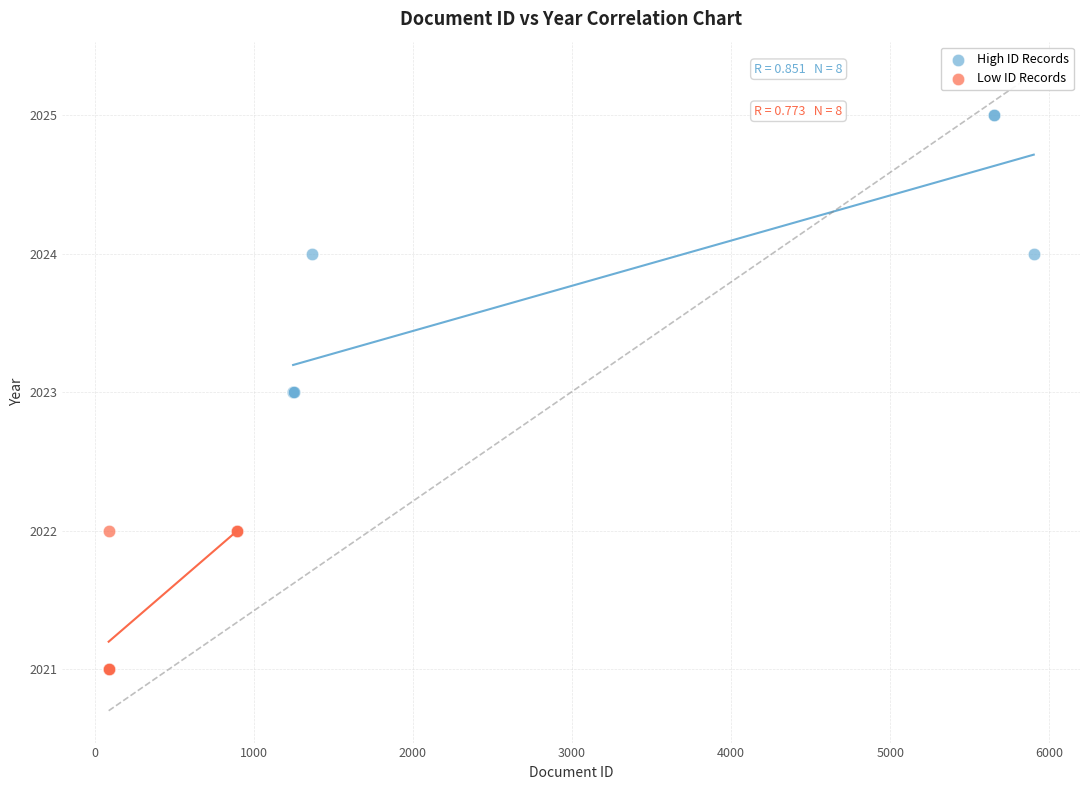

Which series has the largest Y range (max minus min)?

High ID Records